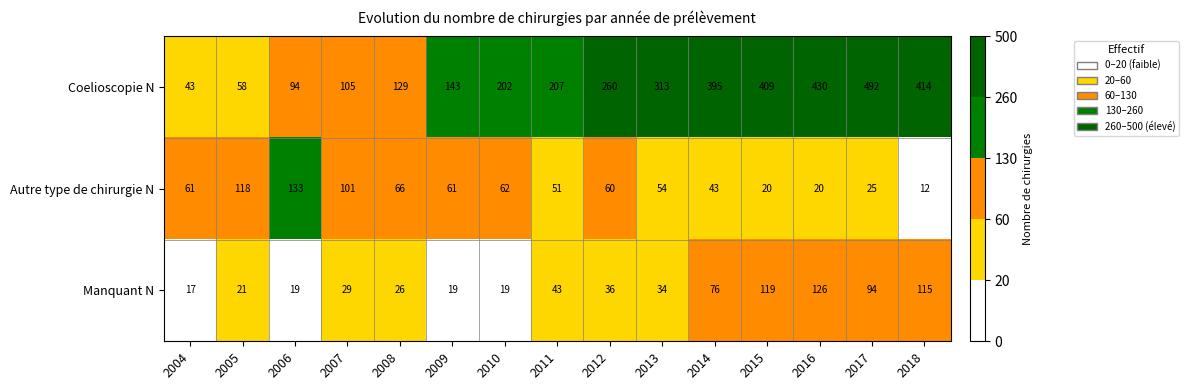

Which series has the widest spread of values?

Coelioscopie N